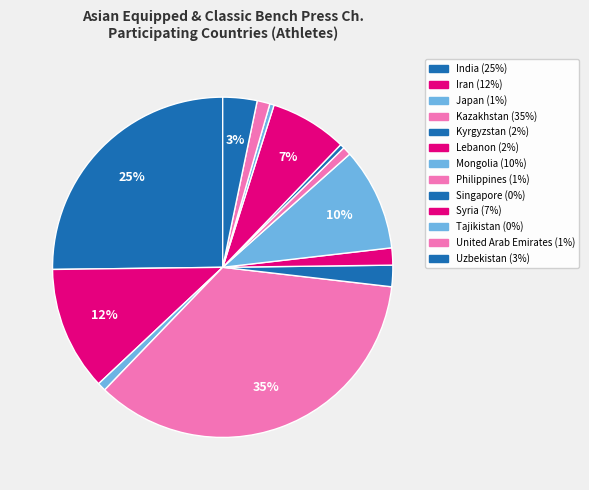

To the nearest percent, what is the average slice percentage?

8%